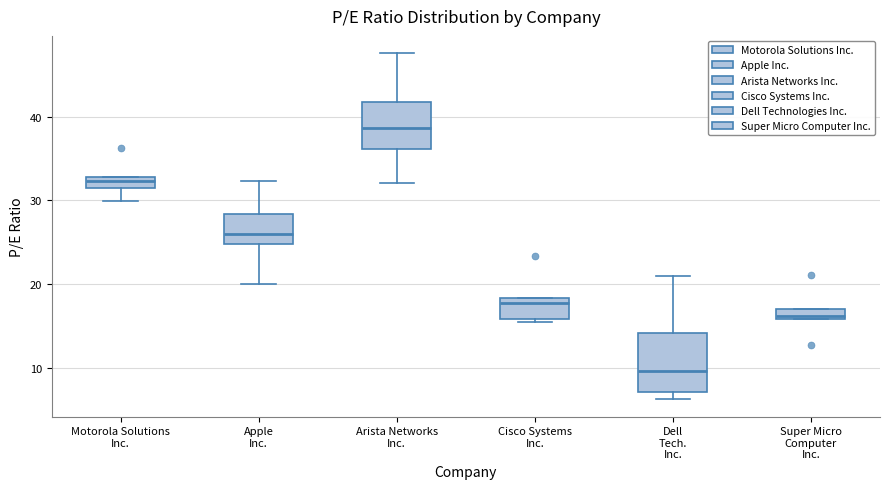

Where is the upper edge of the box for Apple Inc. on the y-axis? The values are not printed on the chart, so give them approximately, as read against the axis.

28